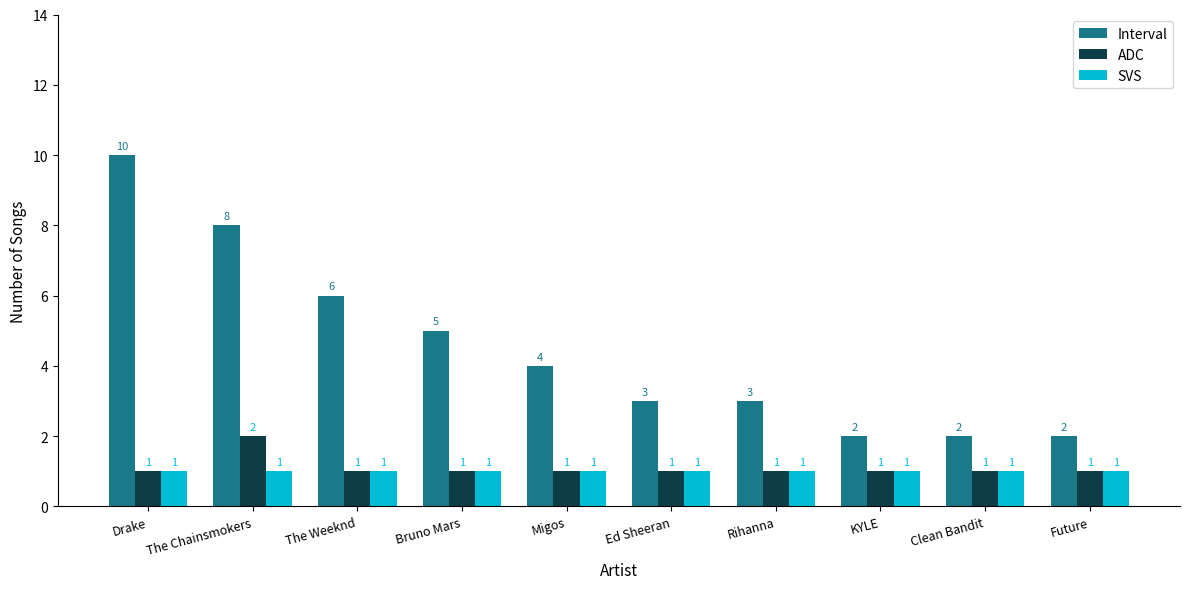

How many data points in Interval are less than 4?

5